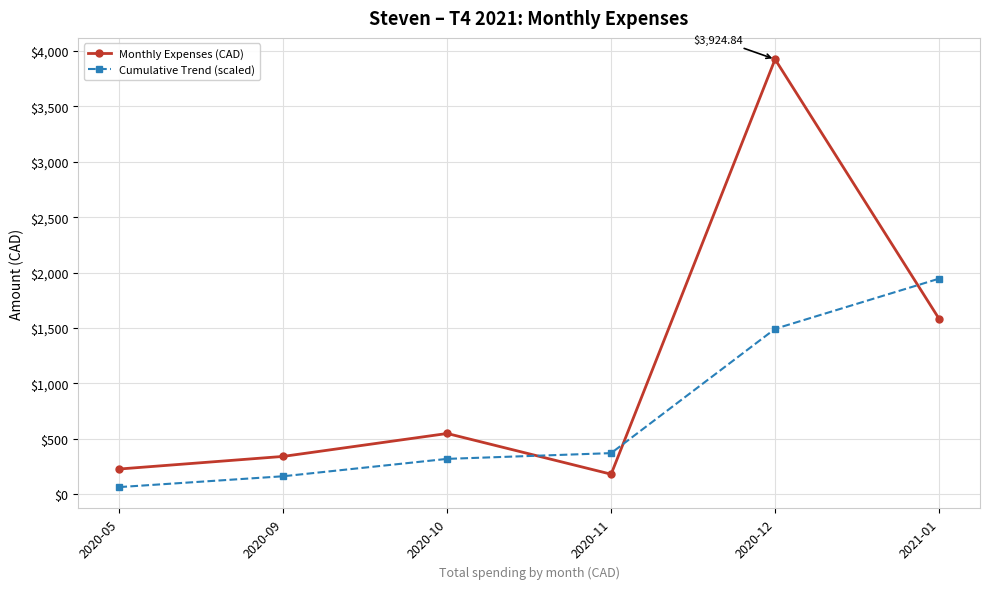

What is the value of the Cumulative Trend (scaled) point at the 4th from the left?

371.5